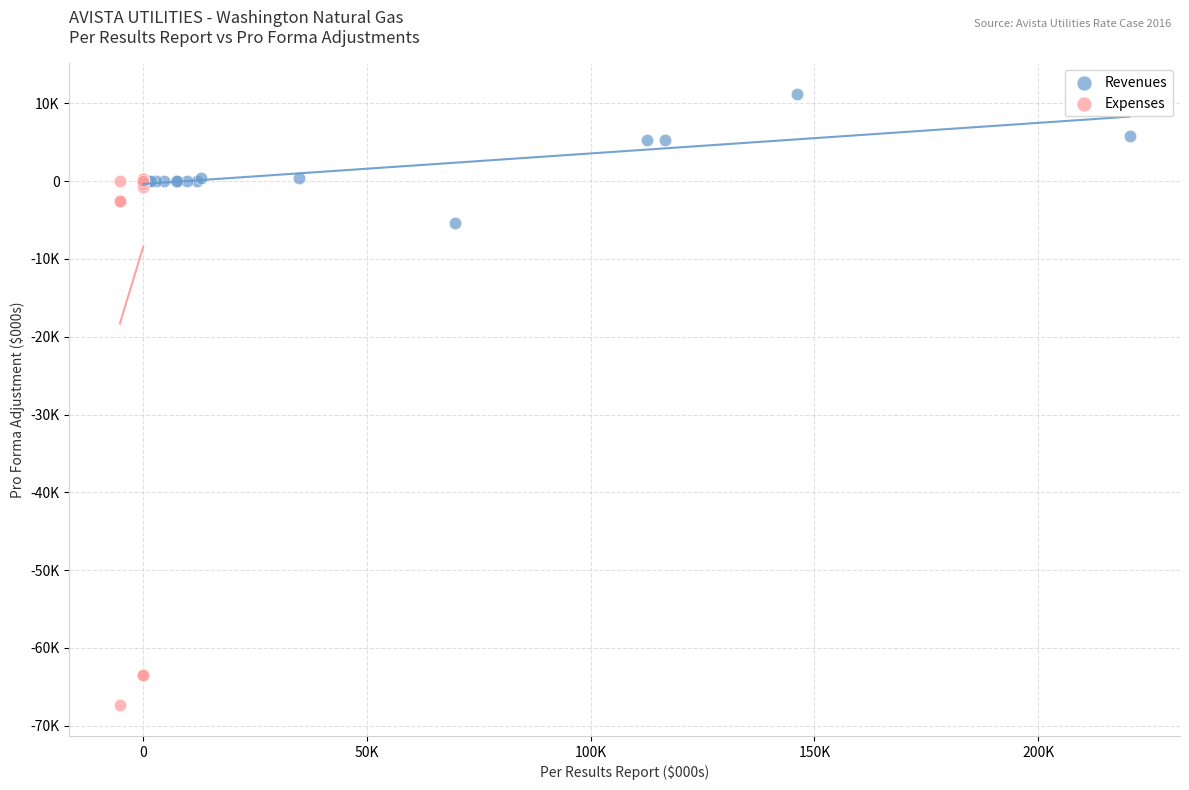

What are all the series names shown in the legend?

Revenues, Expenses